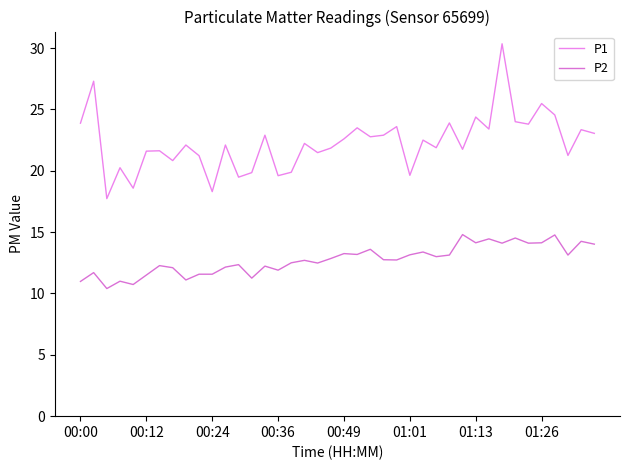

Which series has the largest total across all categories?

P1